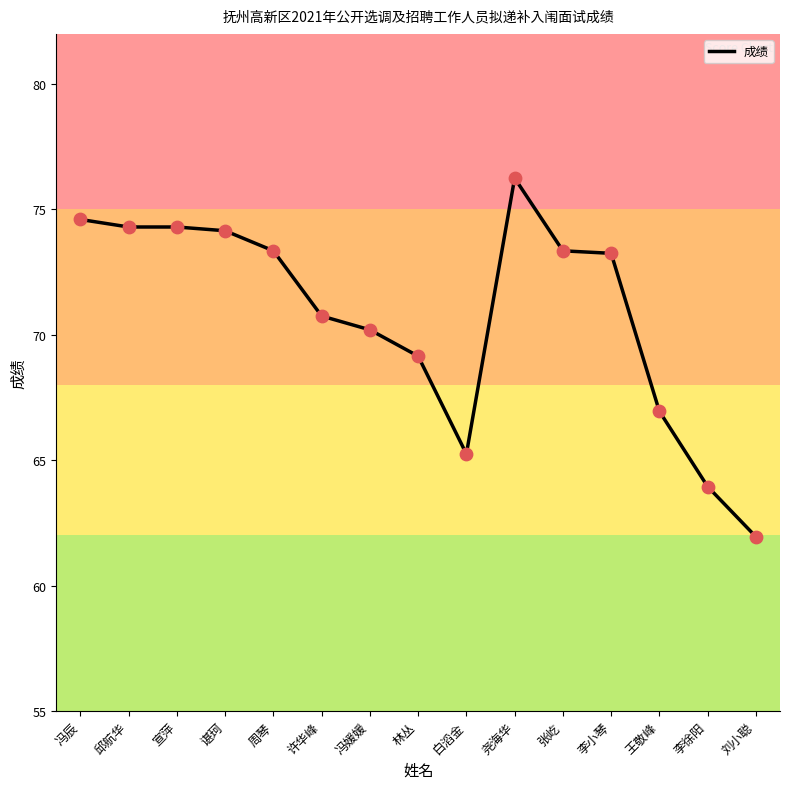

What is the change in value from 张屹 to 李徐阳?

-9.4